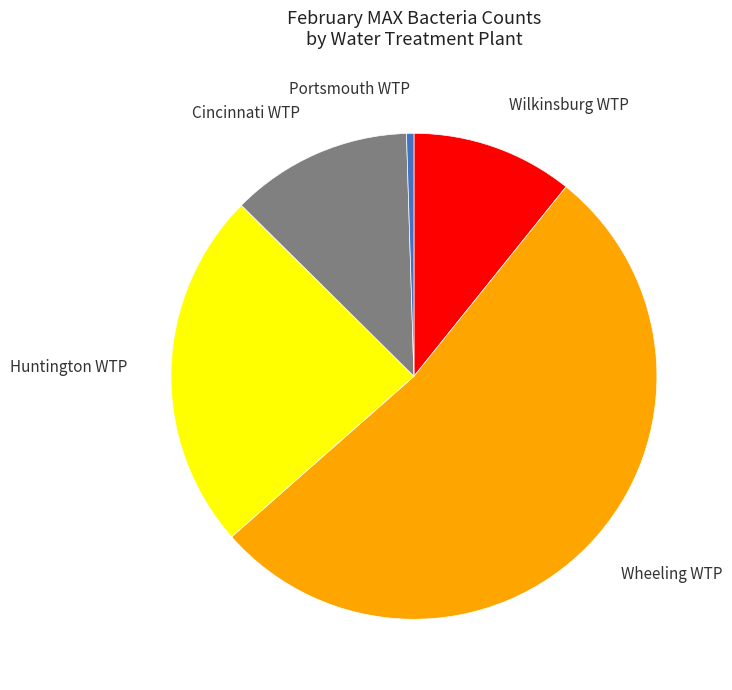

How many segments does this pie chart have?

5